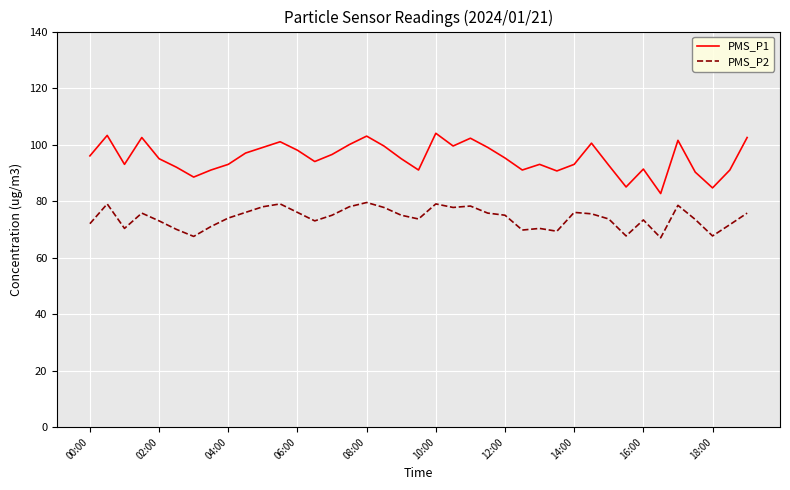

Which series has the widest spread of values?

PMS_P1